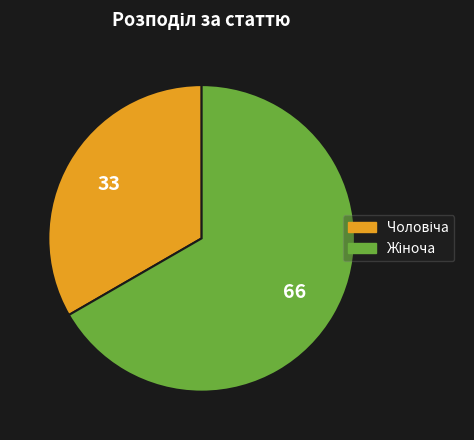

How many slices are in this pie chart?

2